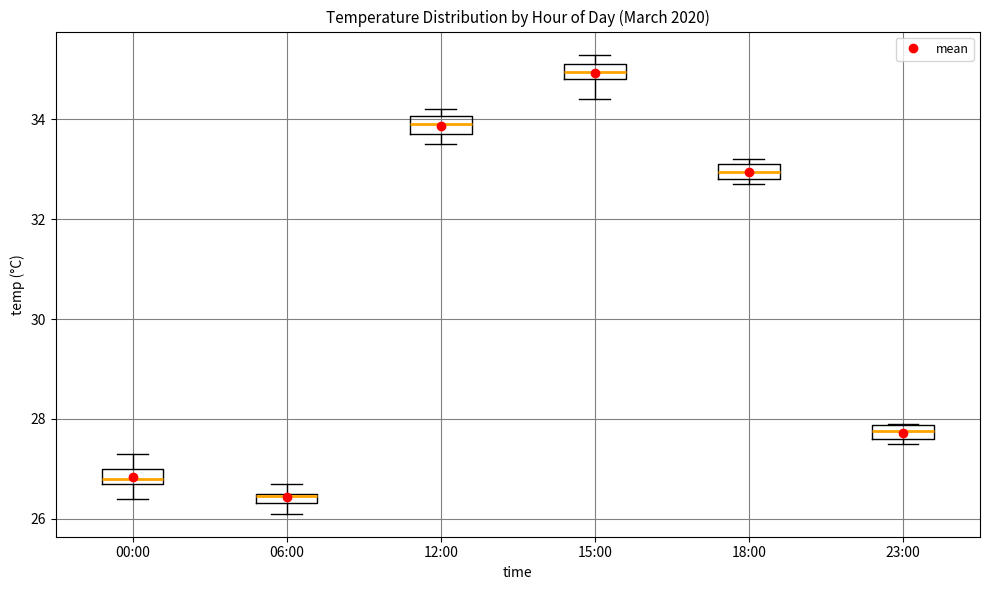

Which box's median line is the highest?

15:00